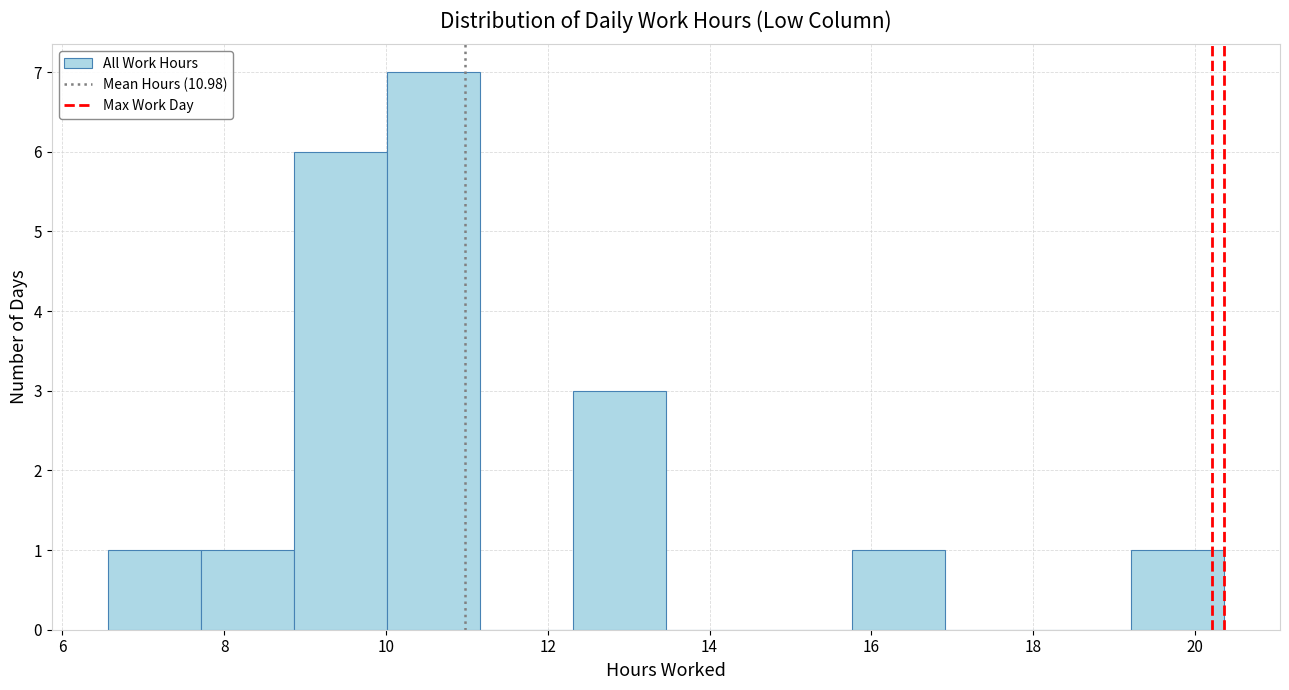

What is the height of the bar covering 8.8 to 10.0 on the x-axis? Neither the bar edges nor the heights are printed on the chart, so give them approximately, as read against the axes.

6